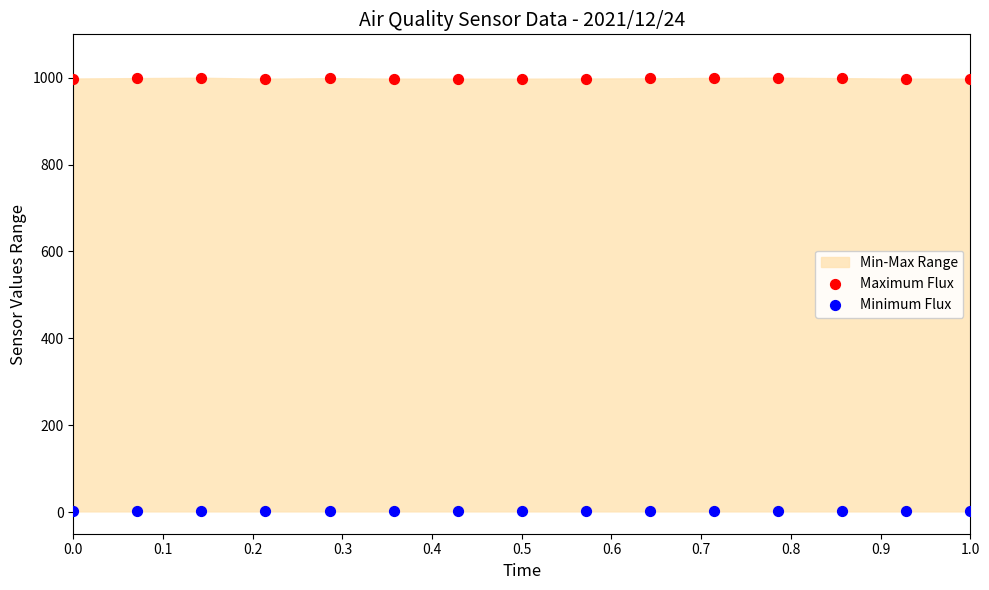

Which series reaches the maximum Y coordinate?

Maximum Flux